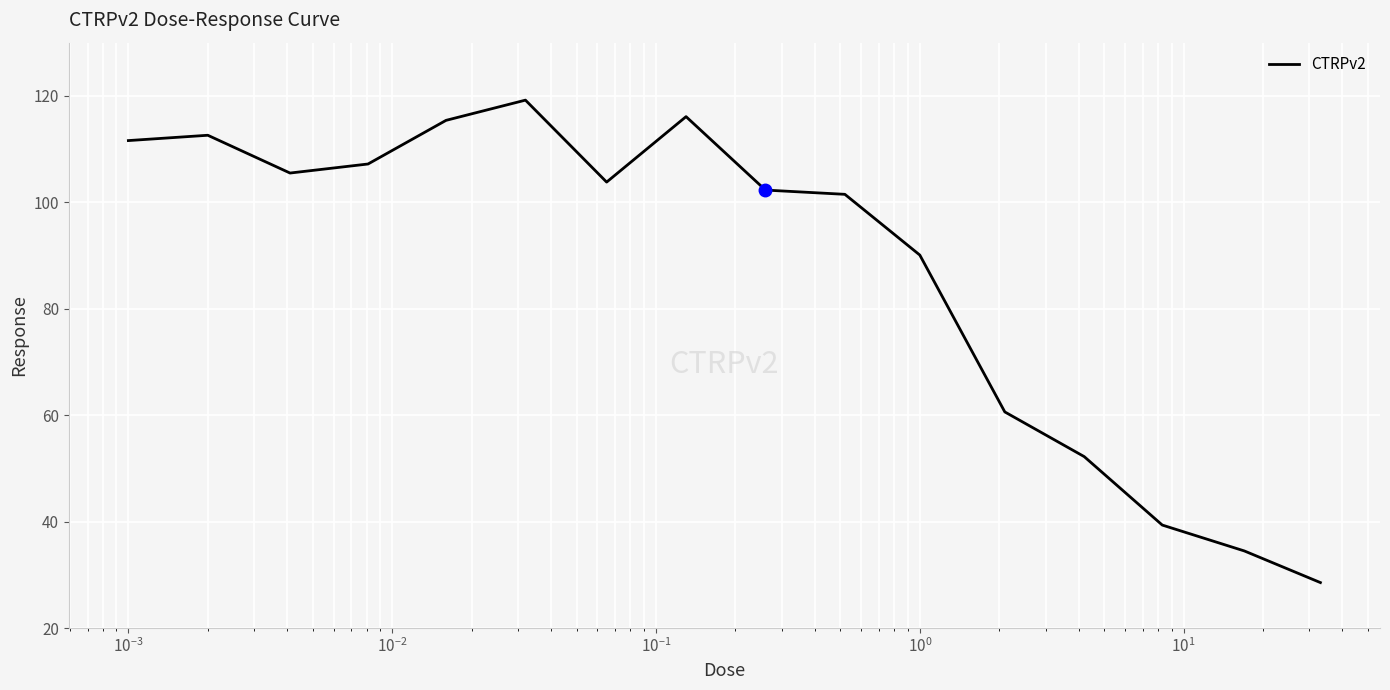

Count the number of data series in this chart.

1